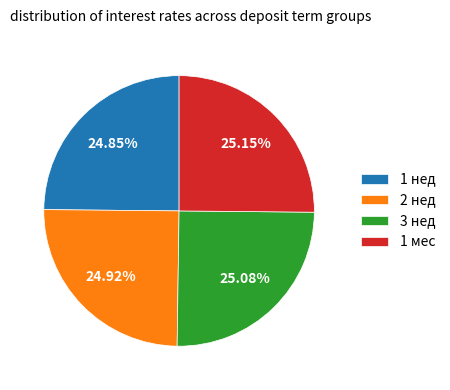

What is the ratio of the value at 1 мес to the value at 1 нед?

1.0